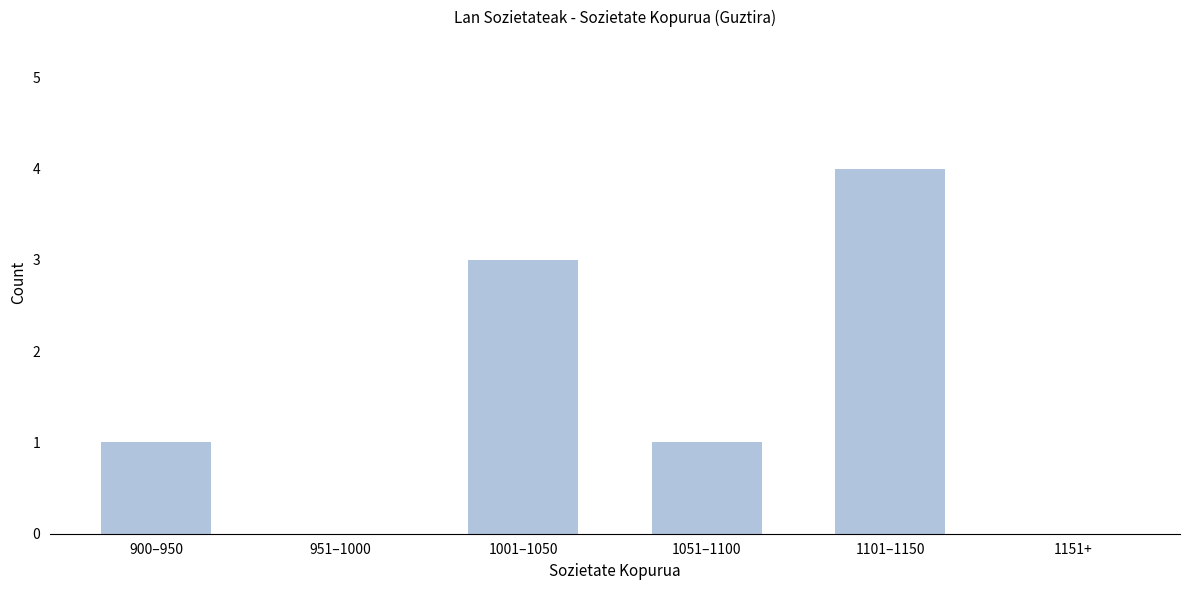

Reading right to left, transcribe all the data shown in this chart.

1151+=0	1101–1150=4	1051–1100=1	1001–1050=3	951–1000=0	900–950=1